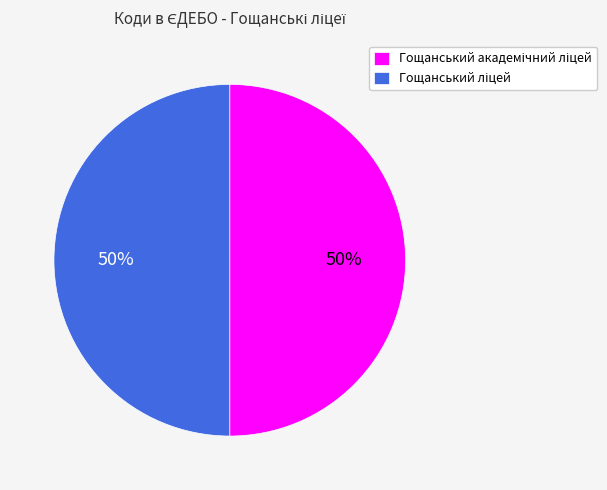

To the nearest percent, what is the average slice percentage?

50%